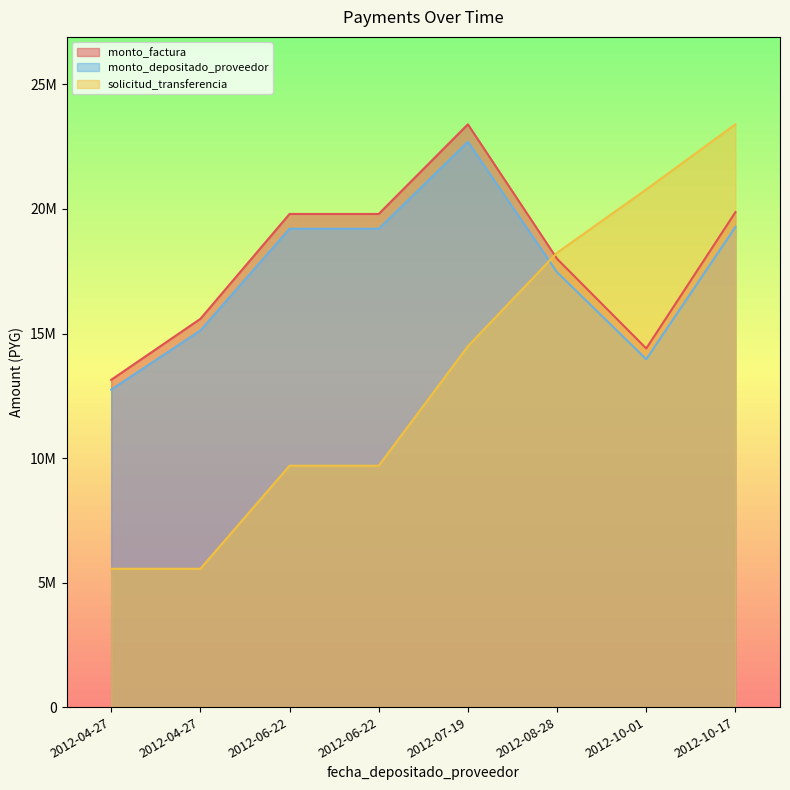

What are all the series names shown in the legend?

monto_factura, monto_depositado_proveedor, solicitud_transferencia